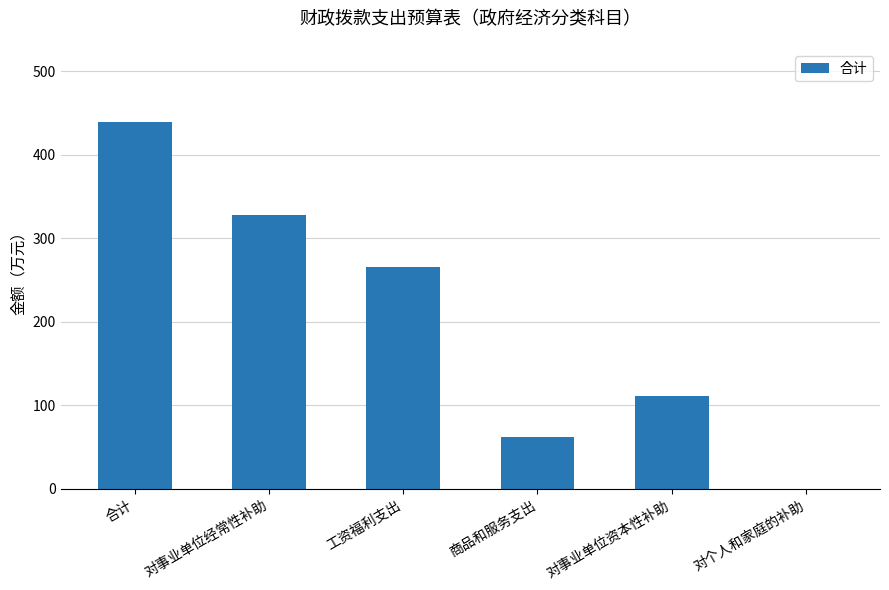

The chart shows a value of 95.1 at 商品和服务支出. True or false?

False